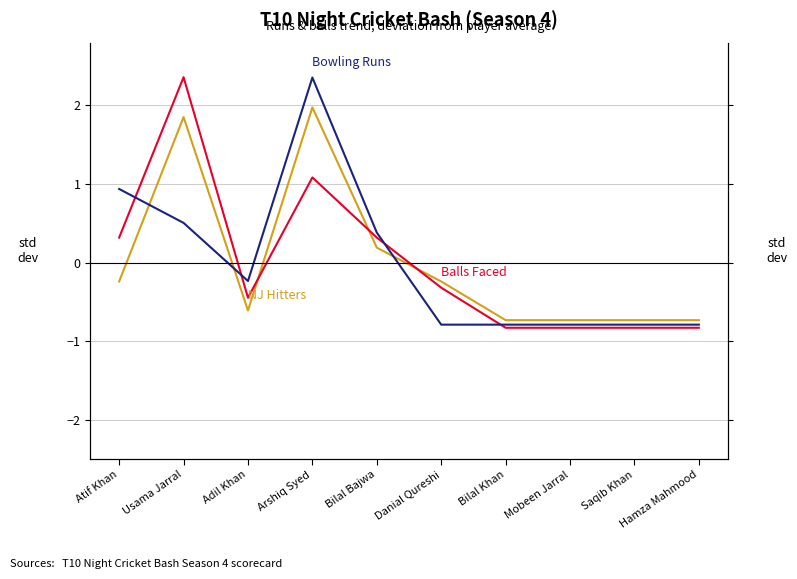

Where is Bowling Runs nearest to the value 0?

Adil Khan